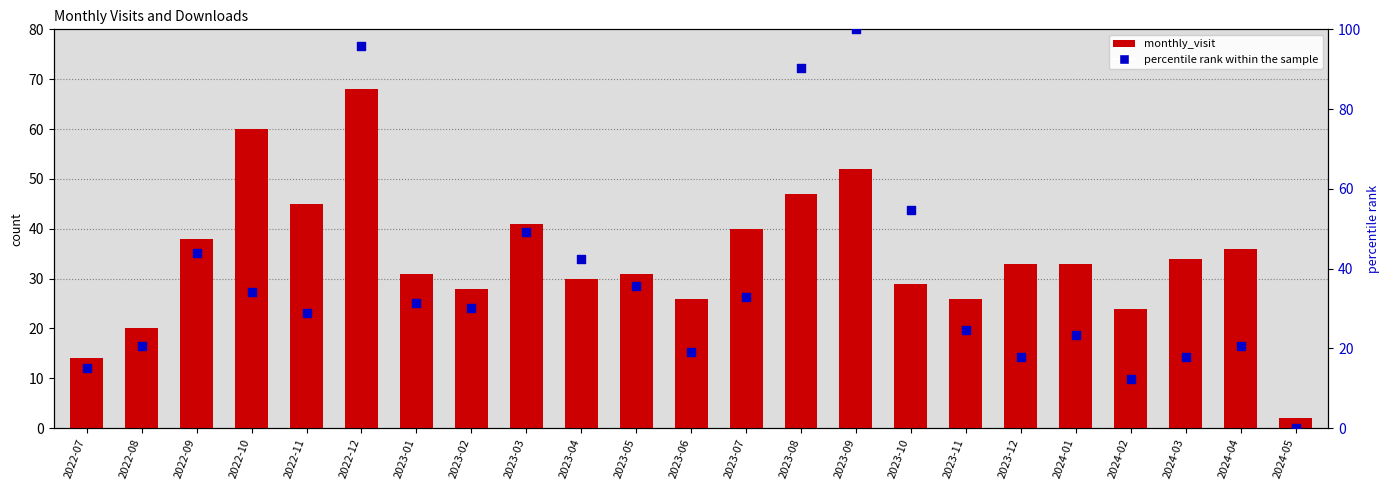

What are all the series names shown in the legend?

monthly_visit, percentile rank within the sample